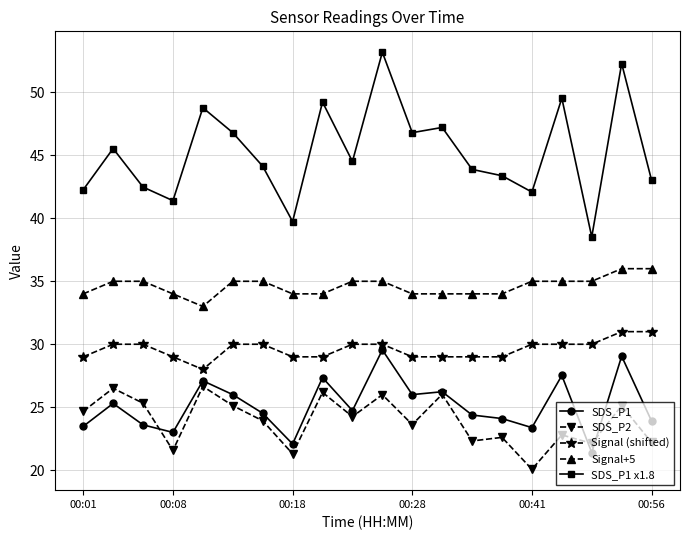

What is the minimum value for SDS_P2?

20.1